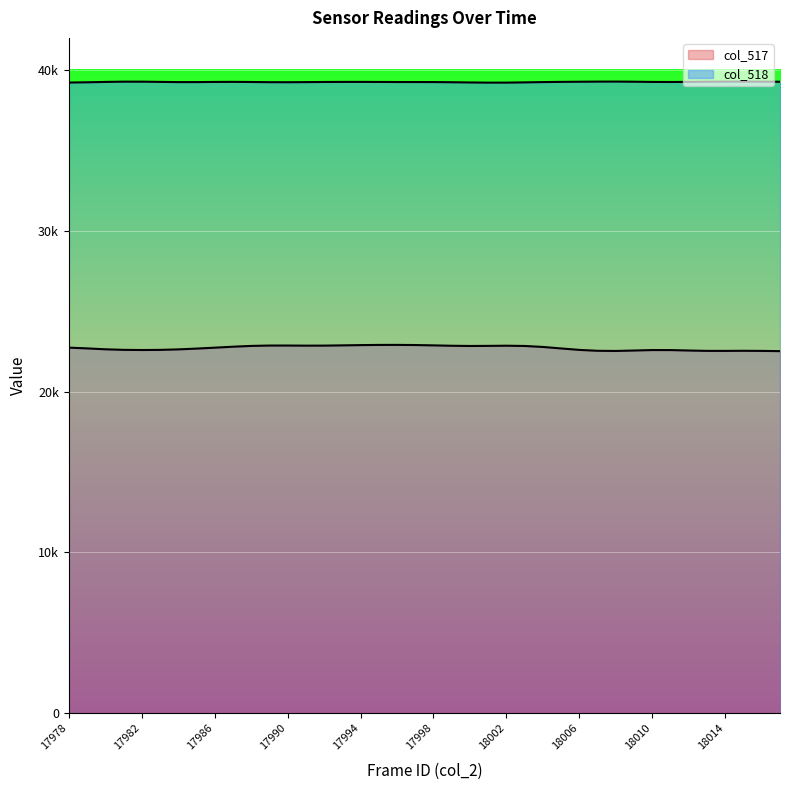

How many lines are shown in the chart?

2